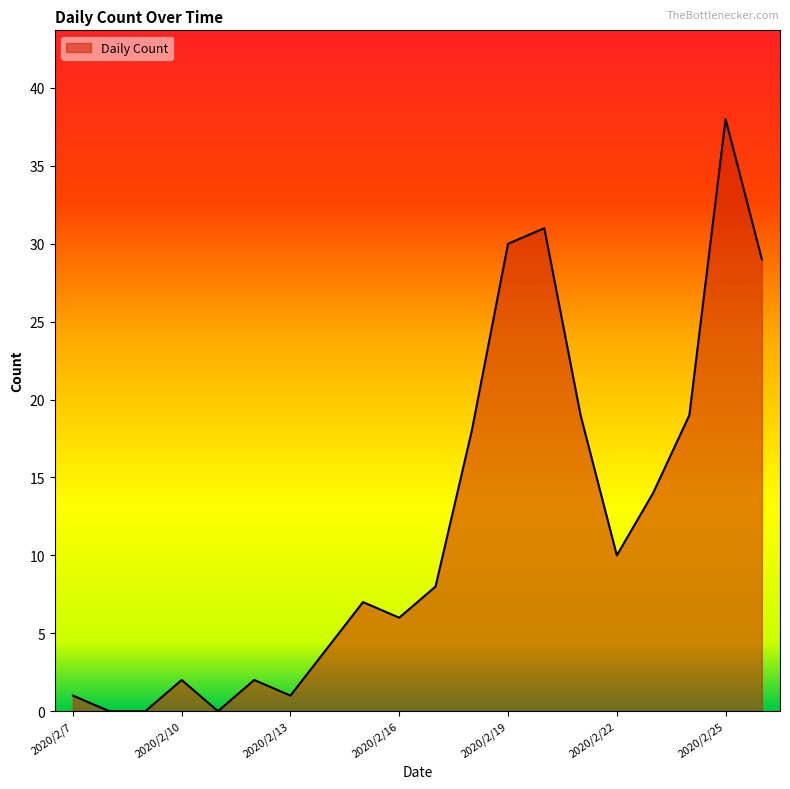

What is the difference between the maximum and minimum values?

38